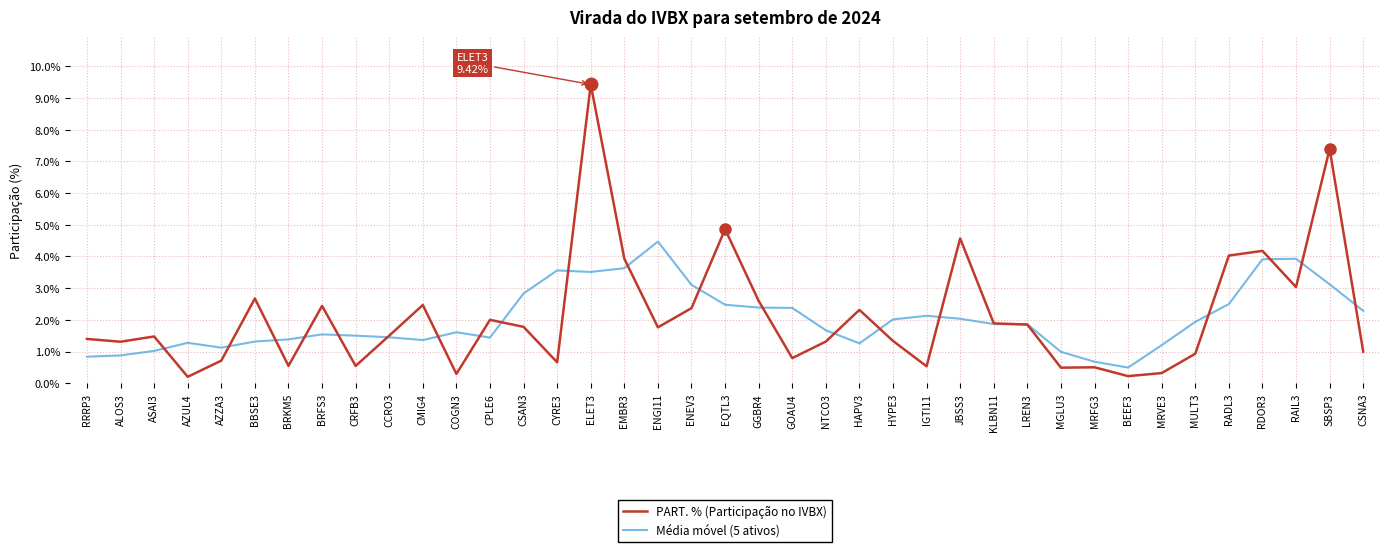

At CMIG4, list the series in order from largest to smallest.

PART. % (Participação no IVBX), Média móvel (5 ativos)